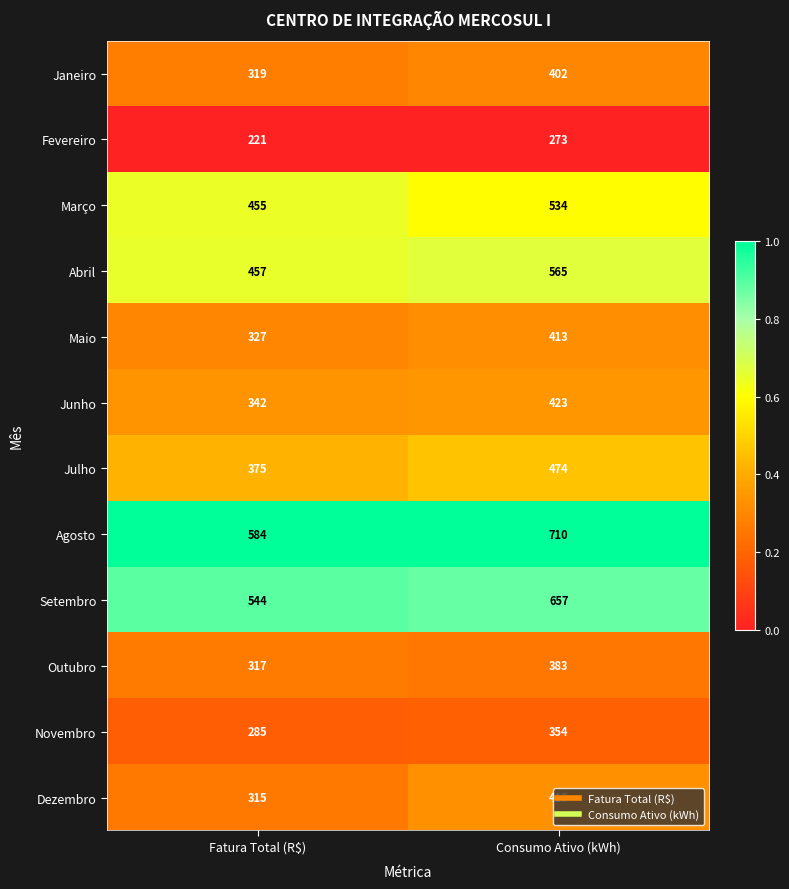

The Outubro series shows 115 at Consumo Ativo (kWh). True or false?

False